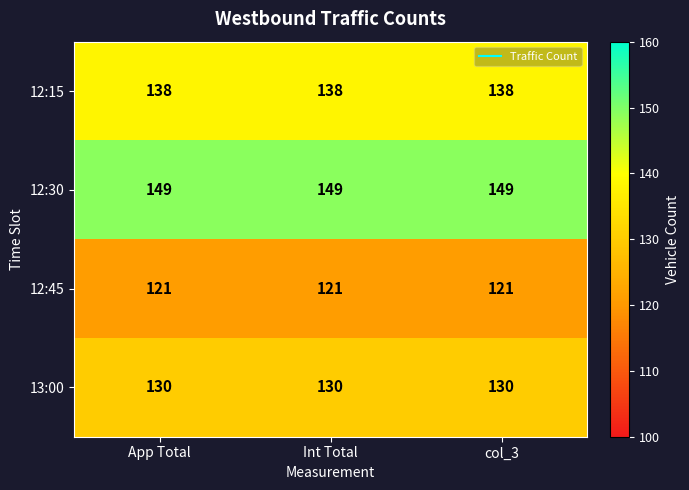

What is the minimum value for 12:30?

149